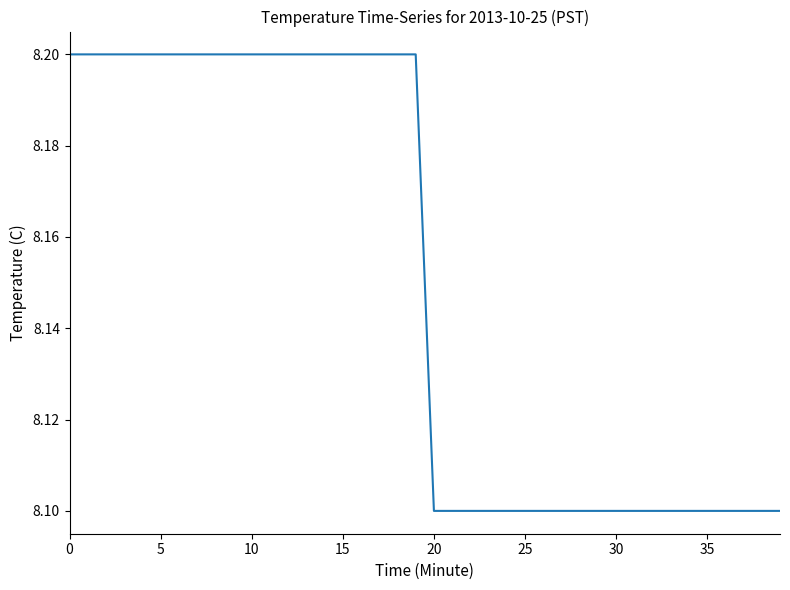

What is the sum of all values?

326.0